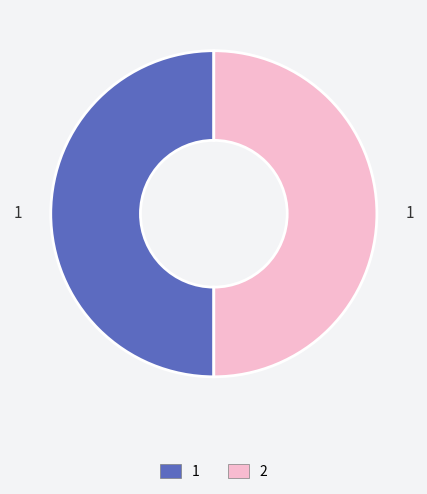

What is the ratio of the value at 1 to the value at 2?

1.0